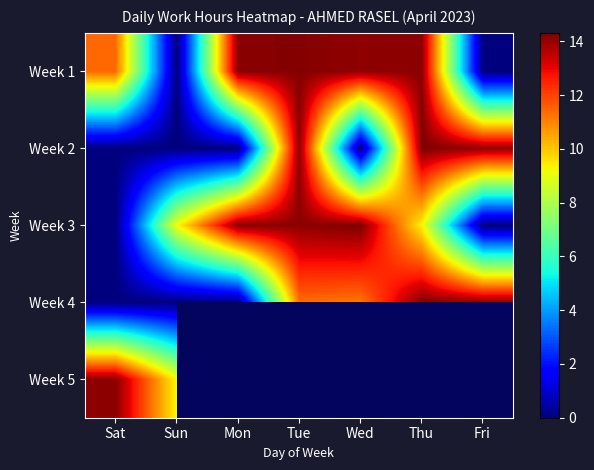

List the labels in order of Week 1 value, largest first.

Tue, Mon, Thu, Wed, Sat, Sun, Fri